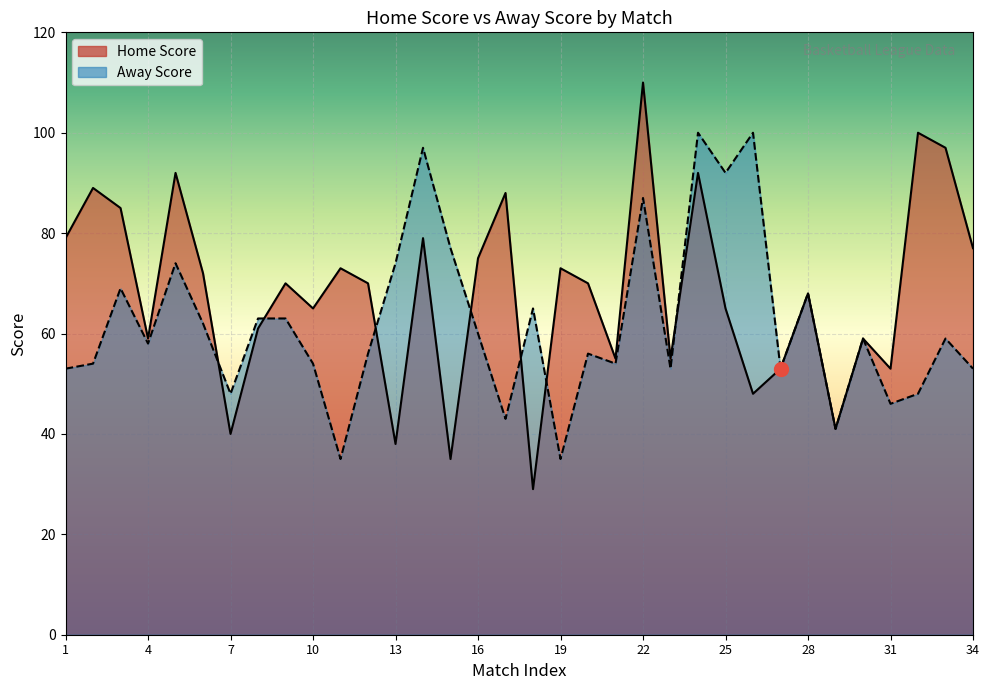

What is the value of the Away Score point at the 17th from the left?

43